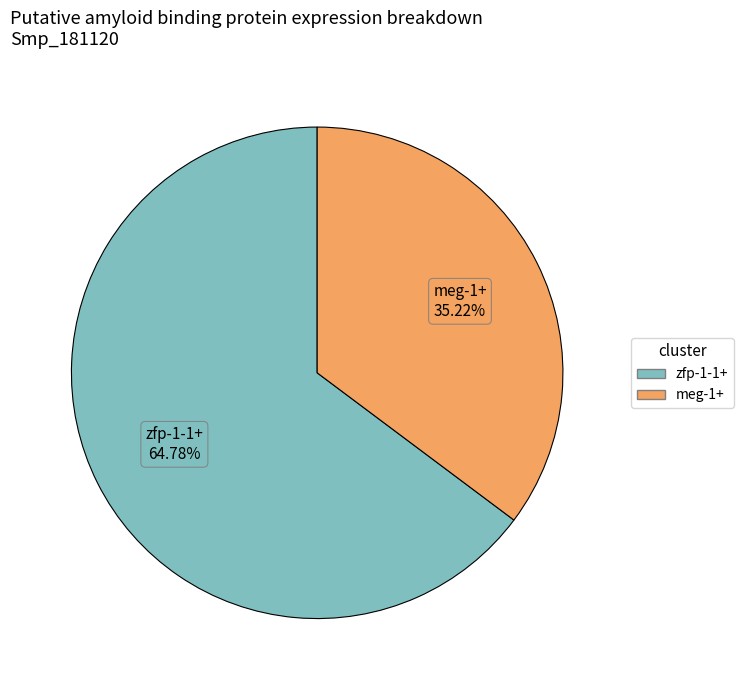

Which category has the smallest portion of the pie?

meg-1+